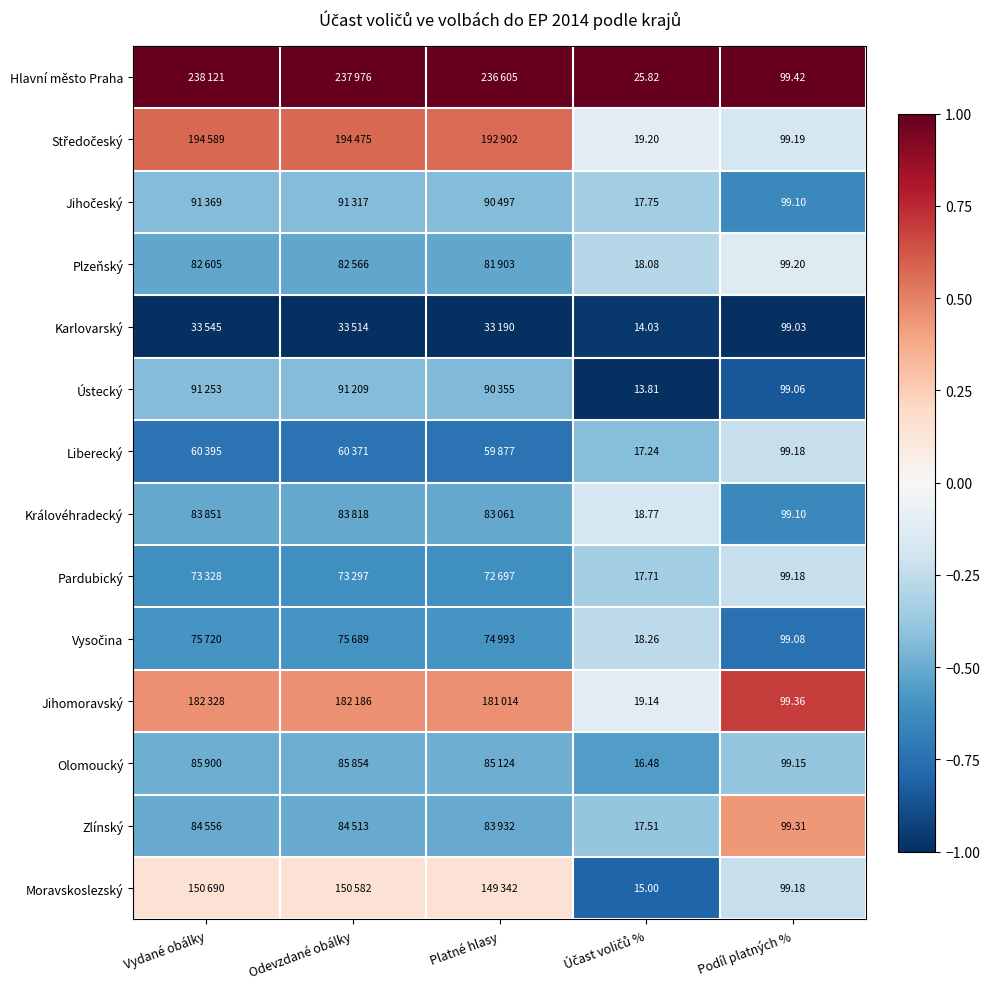

Is the value of Pardubický at Podíl platných % greater than the value of Plzeňský at Podíl platných %?

No